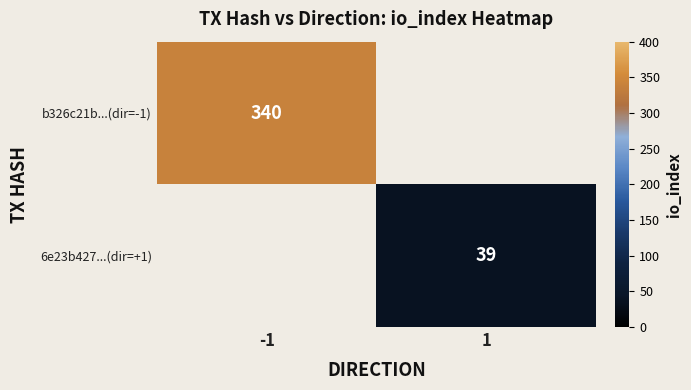

The 6e23b427...(dir=+1) series shows 17 at 1. True or false?

False